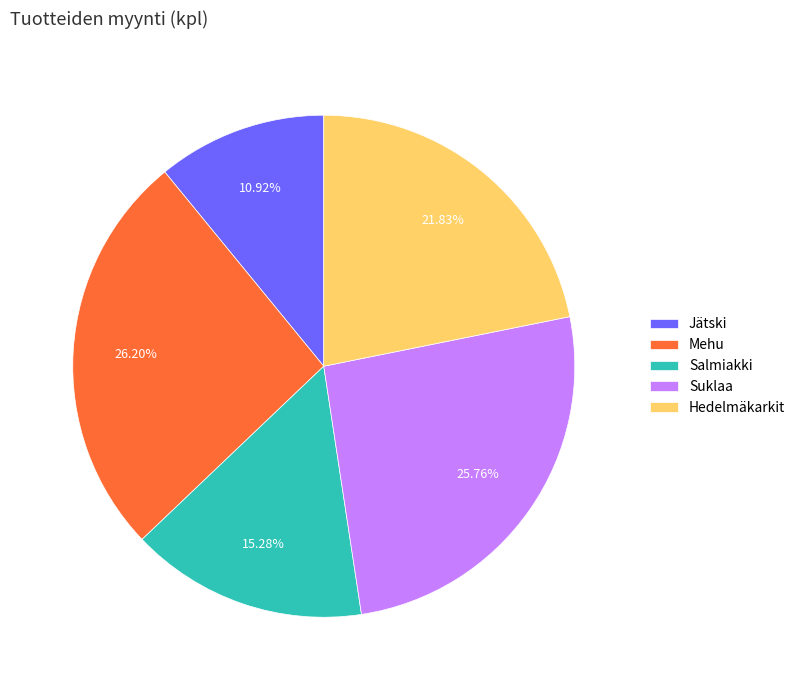

Which category has the smallest portion of the pie?

Jätski